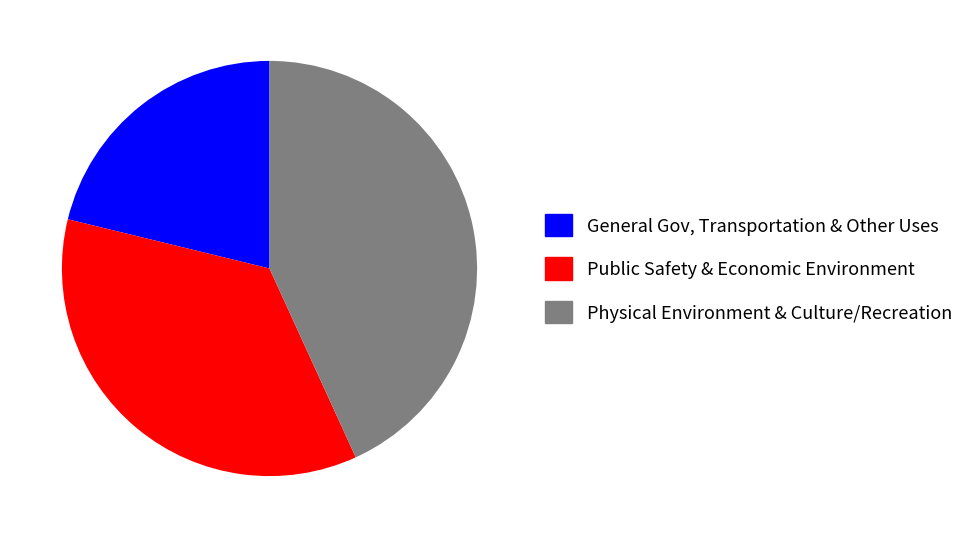

Is the sum of General Gov, Transportation & Other Uses and Physical Environment & Culture/Recreation greater than half?

Yes